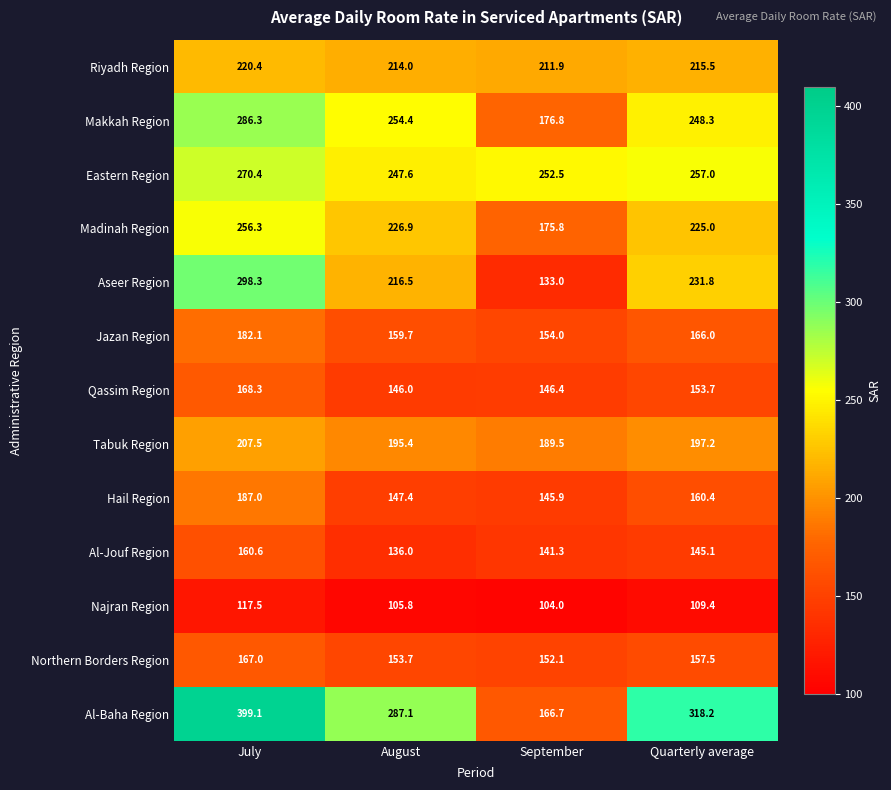

What is the minimum value shown in the chart?

104.0